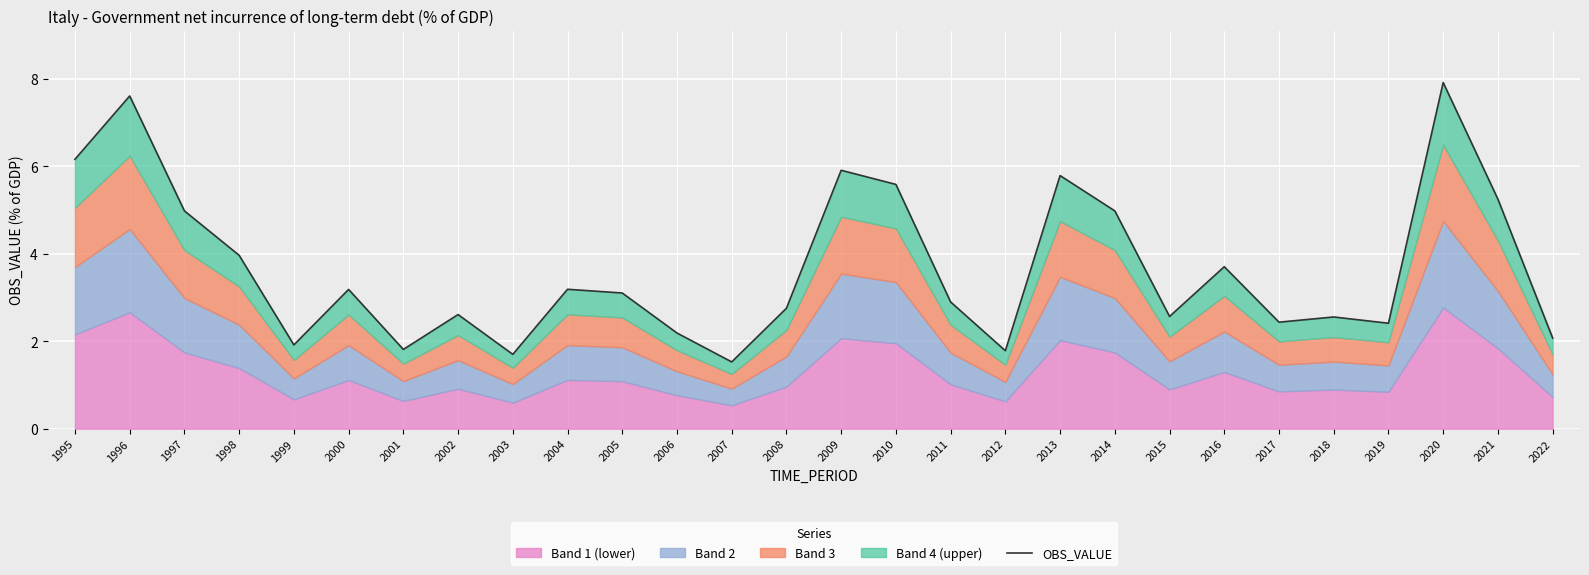

What is the difference between the second highest and second lowest values?

5.9